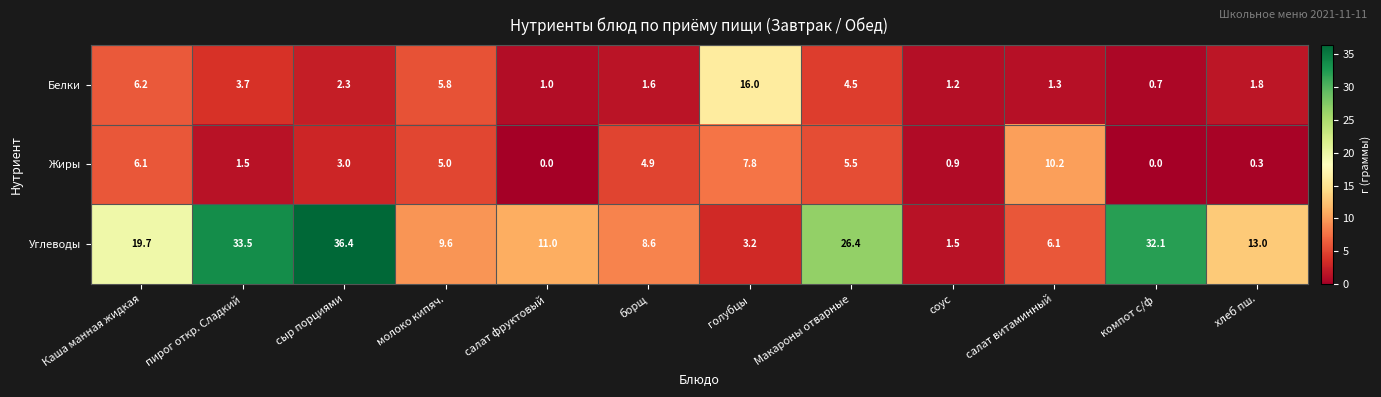

At how many categories does at least one series exceed 25?

4